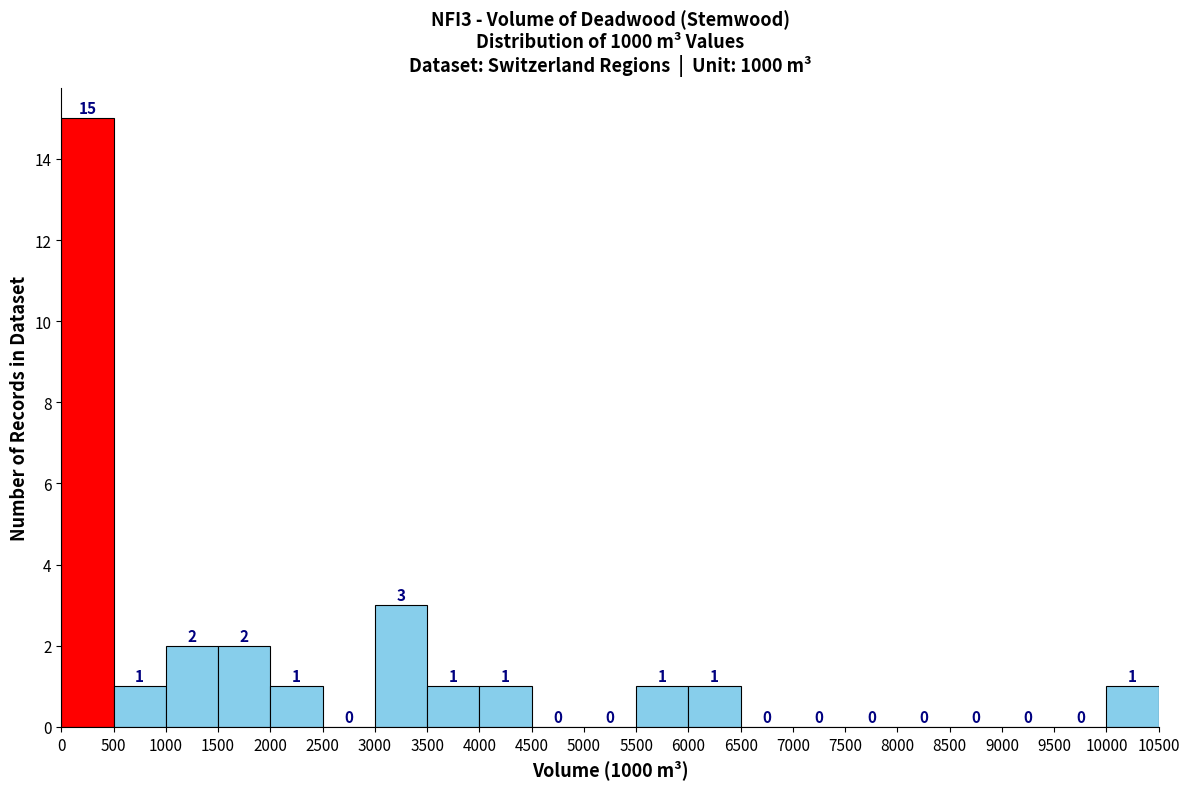

Reading left to right, transcribe this chart: for each bar, give the range it covers on the x-axis and its height.

0 to 500: 15
500 to 1000: 1
1000 to 1500: 2
1500 to 2000: 2
2000 to 2500: 1
2500 to 3000: 0
3000 to 3500: 3
3500 to 4000: 1
4000 to 4500: 1
4500 to 5000: 0
5000 to 5500: 0
5500 to 6000: 1
6000 to 6500: 1
6500 to 7000: 0
7000 to 7500: 0
7500 to 8000: 0
8000 to 8500: 0
8500 to 9000: 0
9000 to 9500: 0
9500 to 10000: 0
10000 to 10500: 1